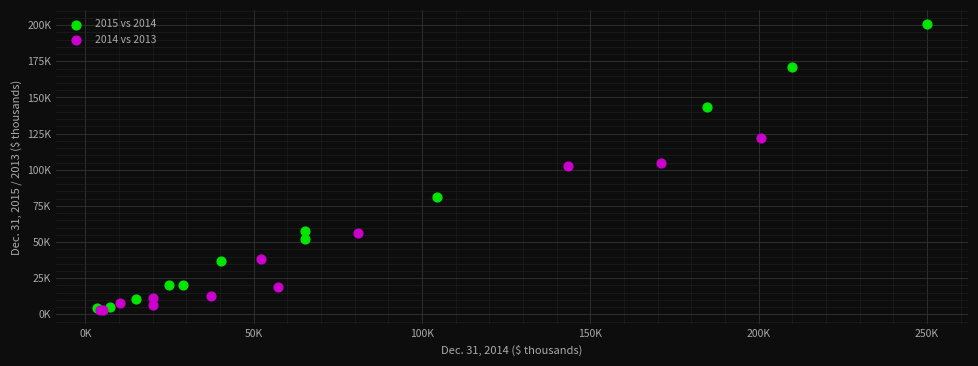

Which series reaches the maximum Y coordinate?

2015 vs 2014